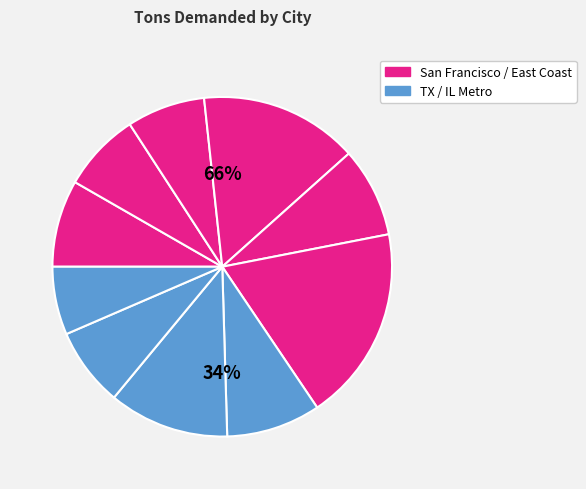

What percentage is the San Francisco et al, CA slice, to the nearest percent?

8%